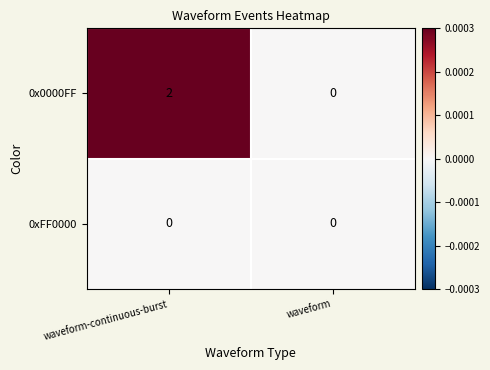

The value of 0x0000FF at waveform-continuous-burst is 3. True or false?

False